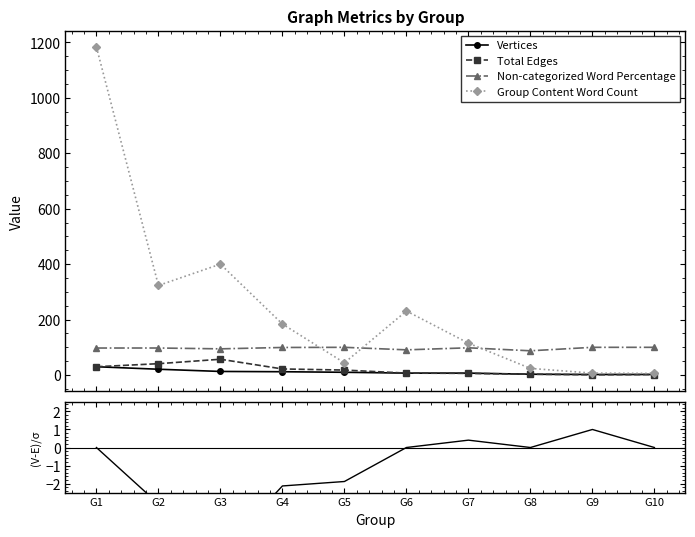

Is it true that Group Content Word Count equals 184.0 at G4?

True